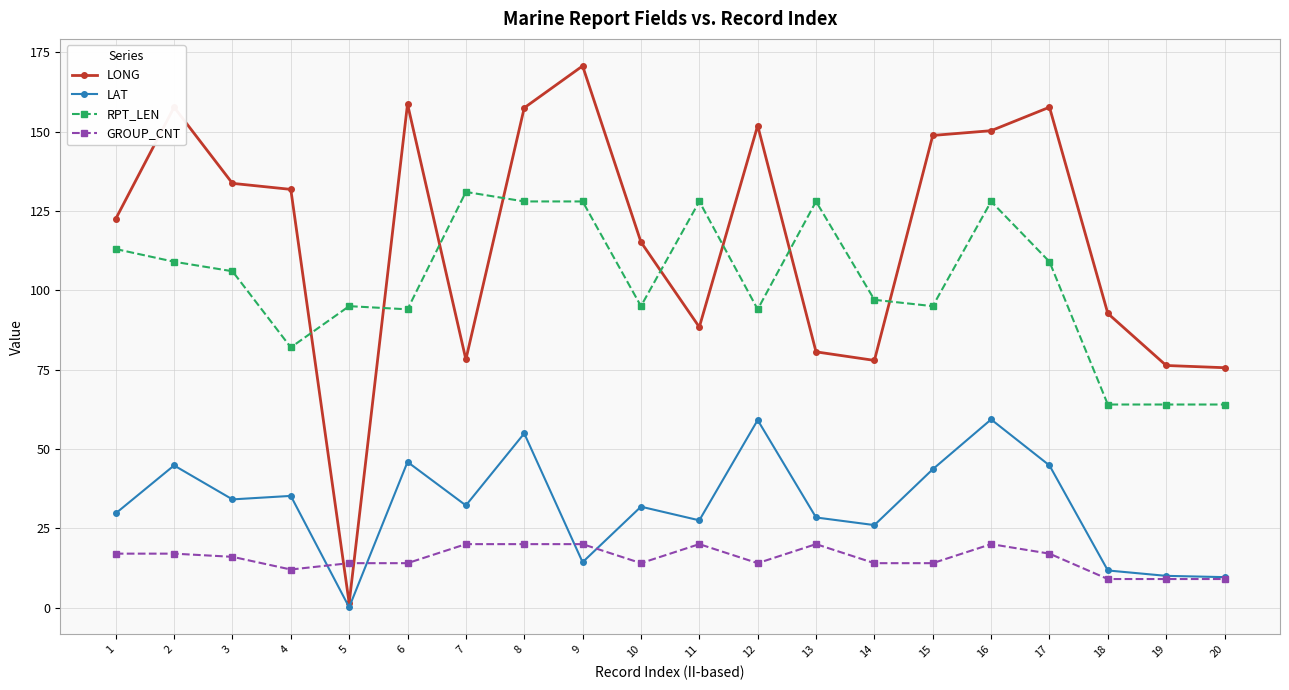

Which series has the largest total across all categories?

LONG